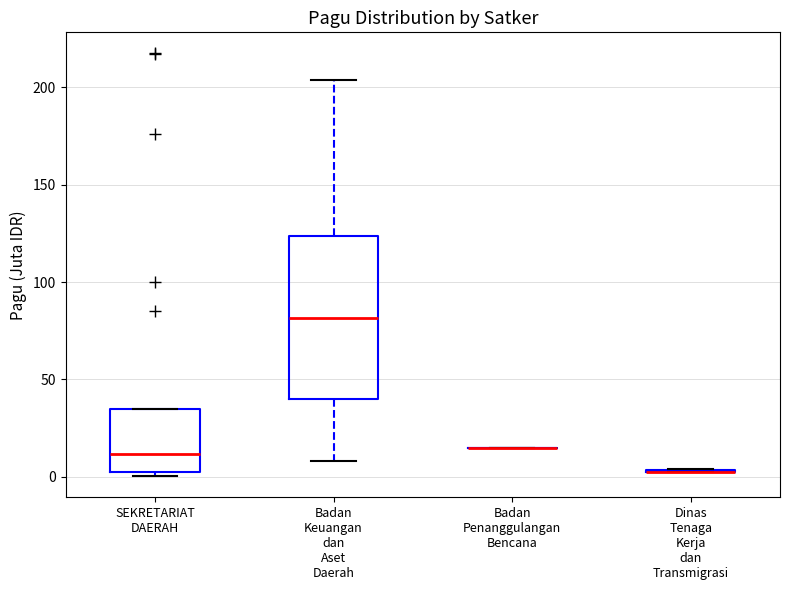

Comparing the boxes themselves (not the whiskers), which one is the tallest?

Badan Keuangan dan Aset Daerah